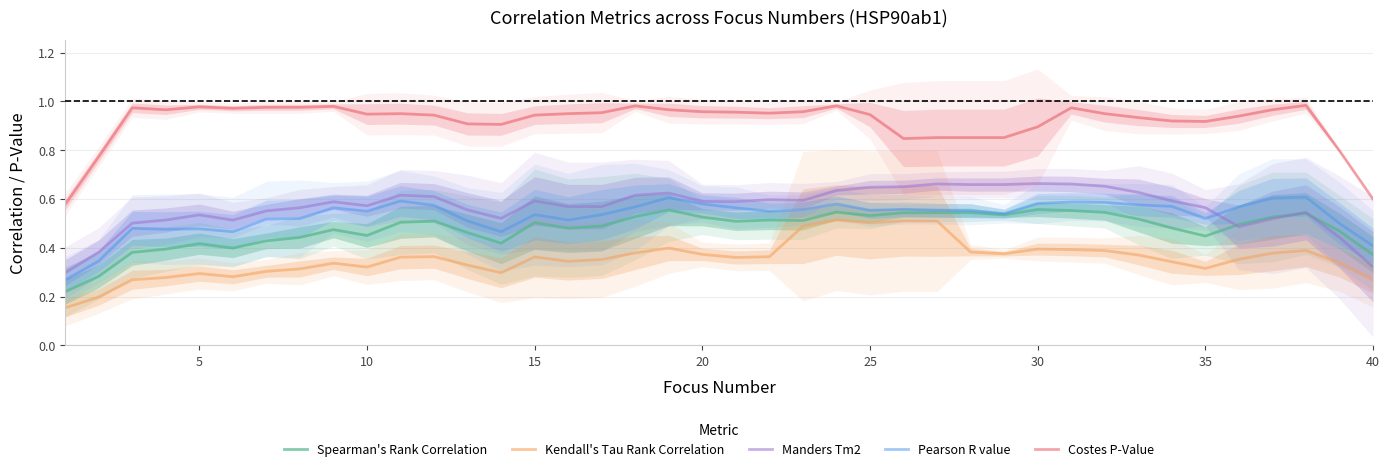

Which series has the largest range (max minus min)?

Costes P-Value